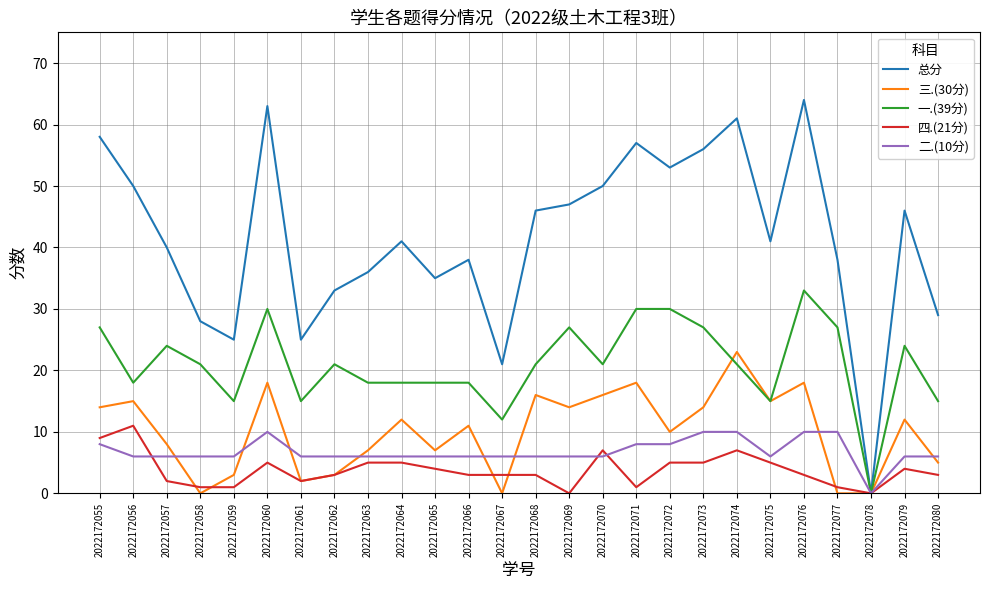

After their last crossing, which series has the higher values: 四.(21分) or 二.(10分)?

二.(10分)